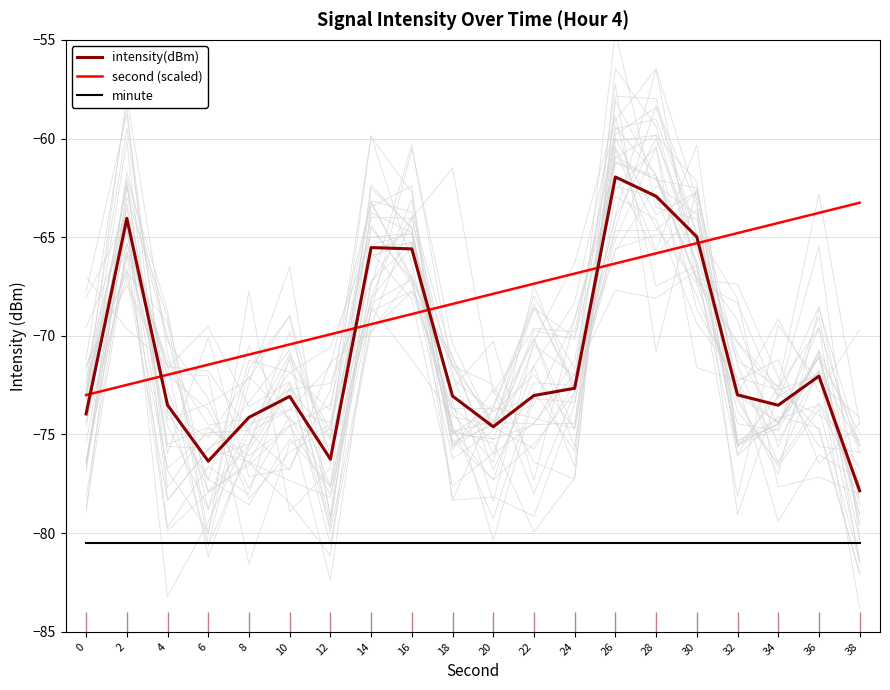

Which series has the largest total across all categories?

second (scaled)